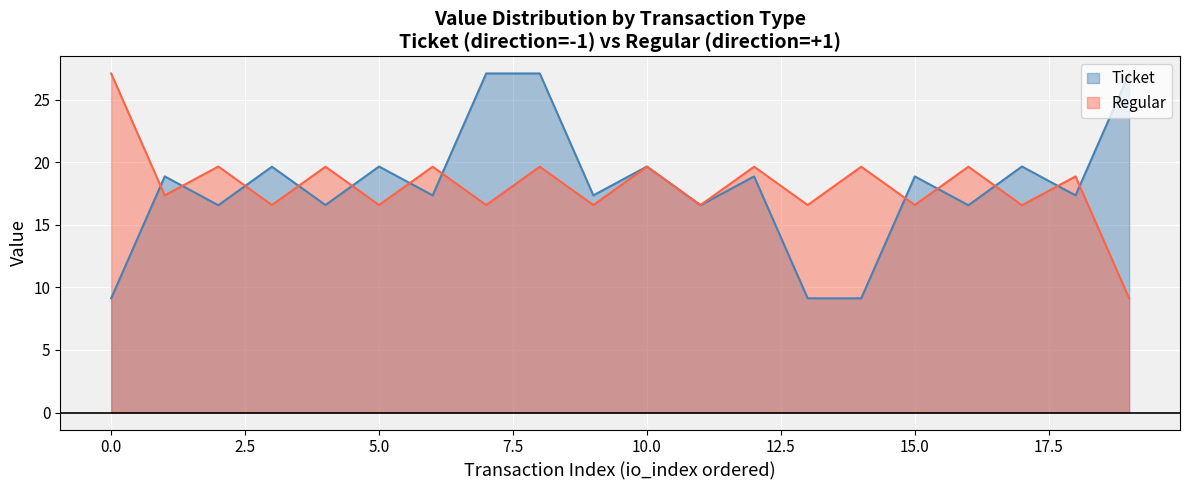

What is the smallest value displayed?

9.1